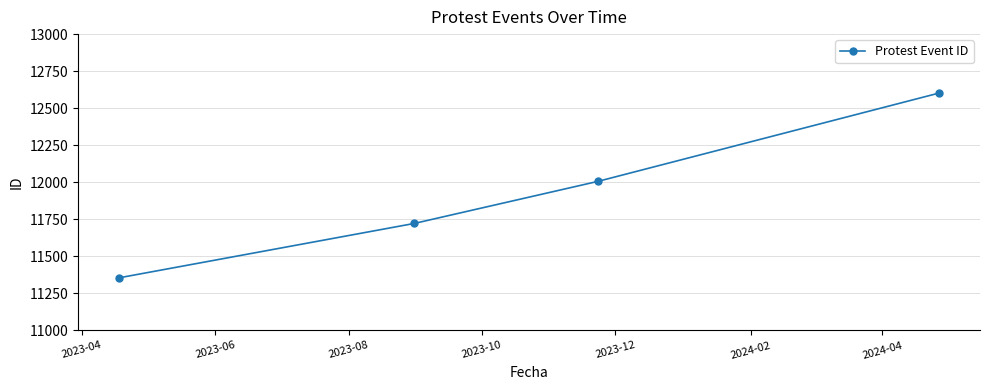

Reading right to left, extract all data points from this chart.

12602	12006	11722	11355